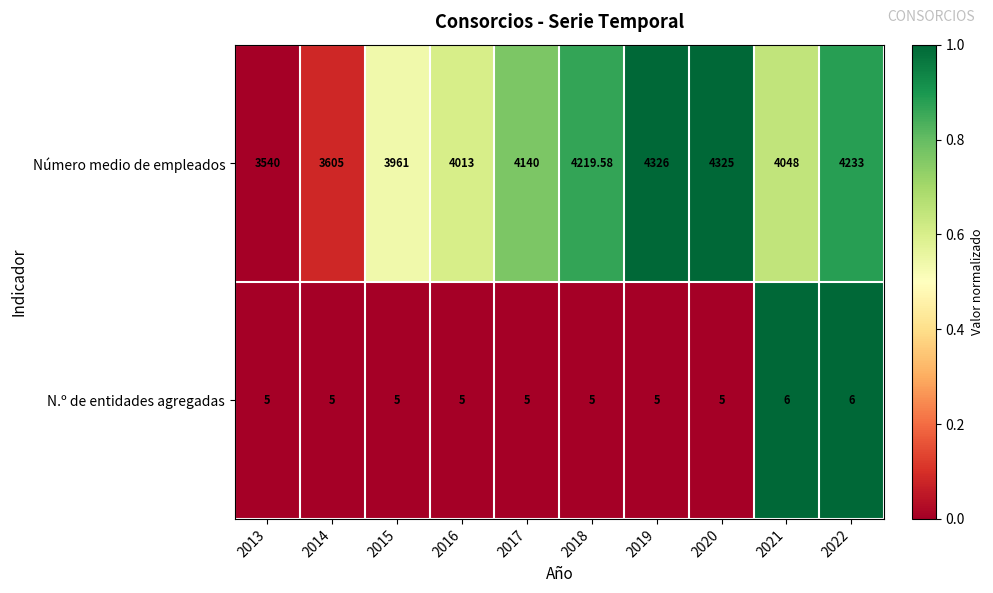

Between 2015 and 2020, which series saw the biggest shift?

Número medio de empleados